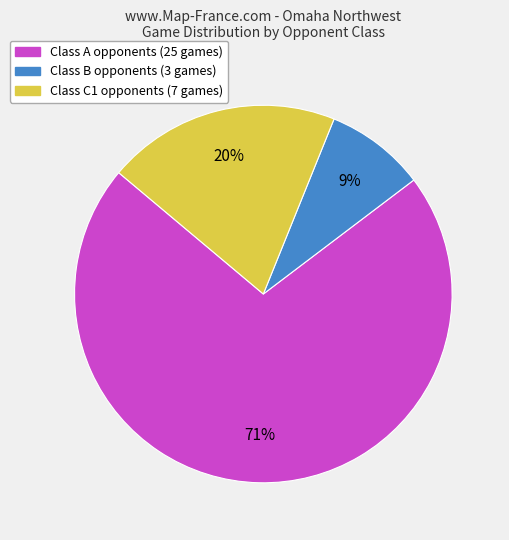

Combined, do Class C1 and Class A account for over 50%?

Yes